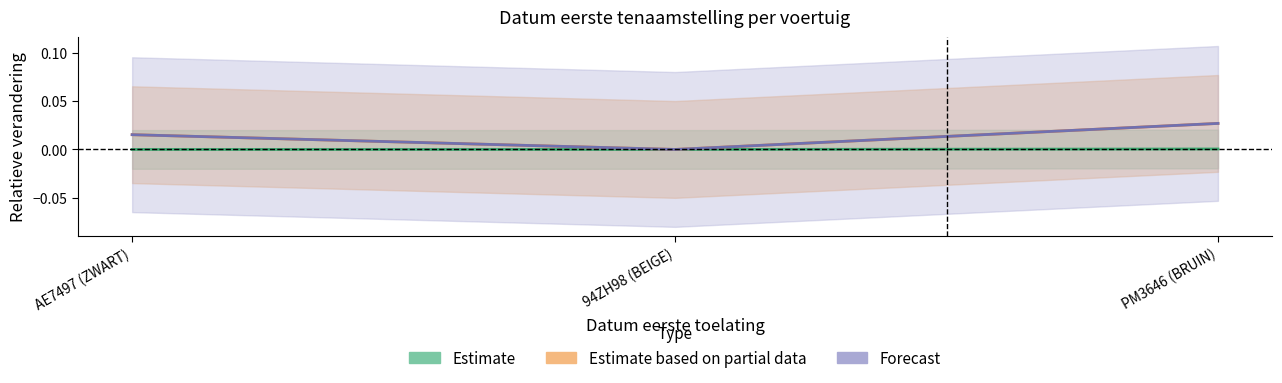

Reading right to left, transcribe all the data shown in this chart.

Estimate: PM3646 (BRUIN)=0.0	94ZH98 (BEIGE)=0.0	AE7497 (ZWART)=0.0
Estimate based on partial data: PM3646 (BRUIN)=0.0	94ZH98 (BEIGE)=0.0	AE7497 (ZWART)=0.0
Forecast: PM3646 (BRUIN)=0.0	94ZH98 (BEIGE)=0.0	AE7497 (ZWART)=0.0